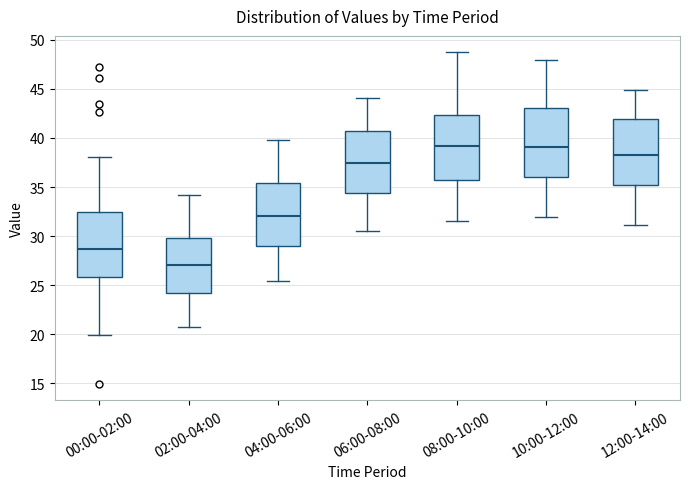

Reading left to right, transcribe this box plot: for each box, give where its median line is, the range the box spans, and where its two whiskers end, as read against the y-axis. The values are not printed on the chart, so give them approximately, as read against the axis.

00:00-02:00: median 28.5, box 26.0 to 32.5, whiskers 20.0 to 38.0
02:00-04:00: median 27.0, box 24.5 to 30.0, whiskers 20.5 to 34.0
04:00-06:00: median 32.0, box 29.0 to 35.5, whiskers 25.5 to 40.0
06:00-08:00: median 37.5, box 34.5 to 41.0, whiskers 30.5 to 44.0
08:00-10:00: median 39.0, box 36.0 to 42.5, whiskers 31.5 to 48.5
10:00-12:00: median 39.0, box 36.0 to 43.0, whiskers 32.0 to 48.0
12:00-14:00: median 38.5, box 35.5 to 42.0, whiskers 31.0 to 45.0